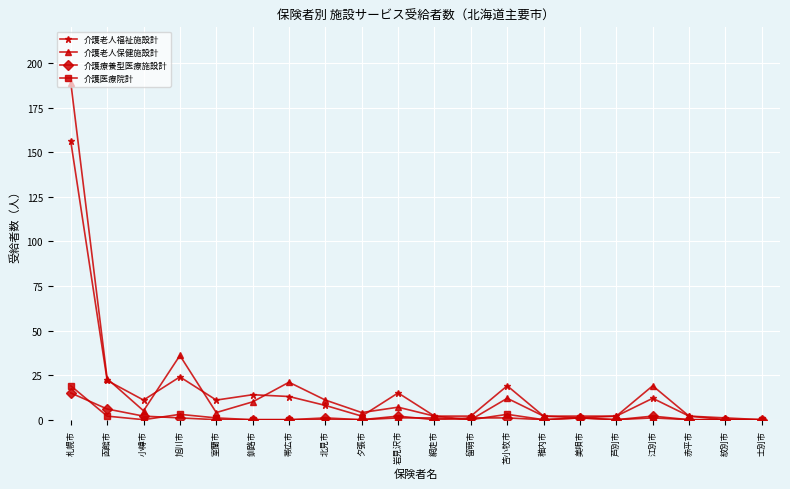

Read the 介護療養型医療施設計 value at 函館市.

6